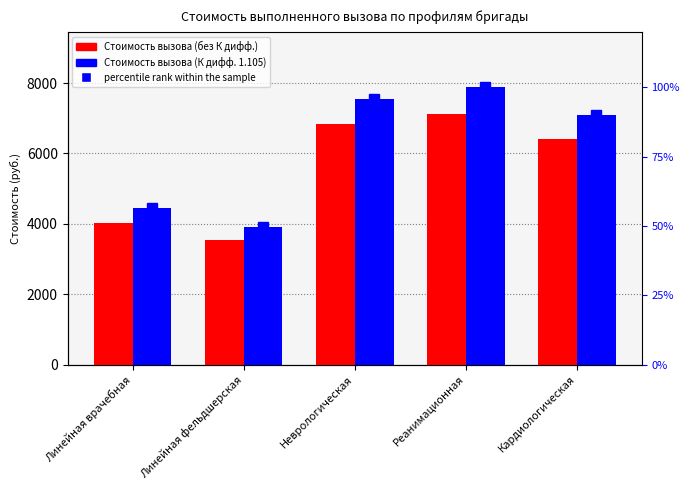

Reading right to left, what are all the values shown in this chart?

Стоимость вызова (без К дифф.): 6408.6	7133.6	6830.8	3544.5	4015.6
Стоимость вызова (К дифф. 1.105): 7081.5	7882.6	7548.0	3916.6	4437.3
percentile rank within the sample: 89.8	100.0	95.8	49.7	56.3